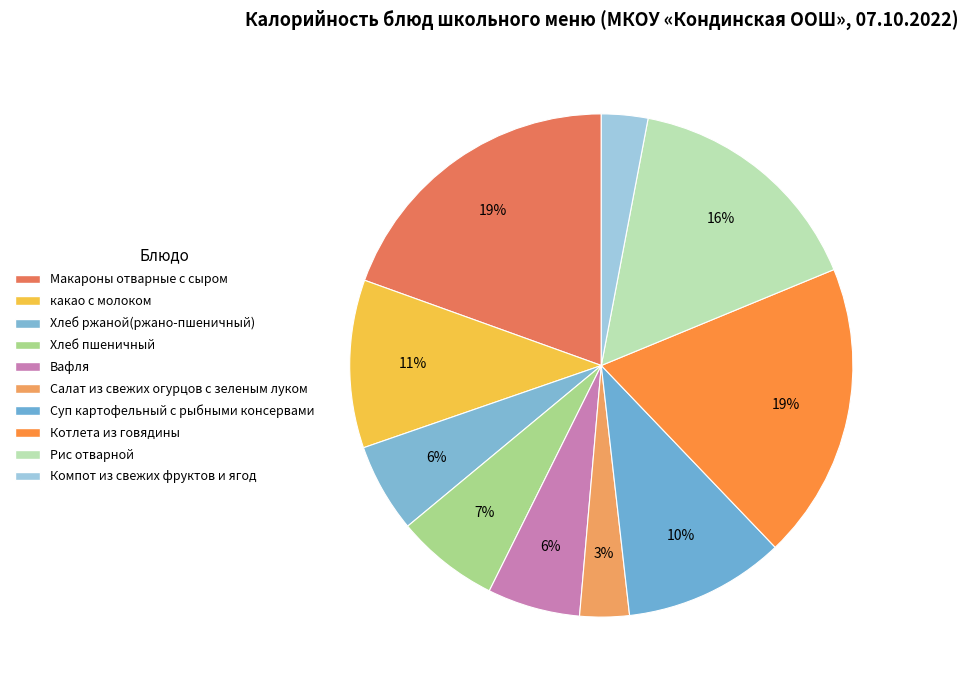

What is the largest slice in the pie chart?

Макароны отварные с сыром